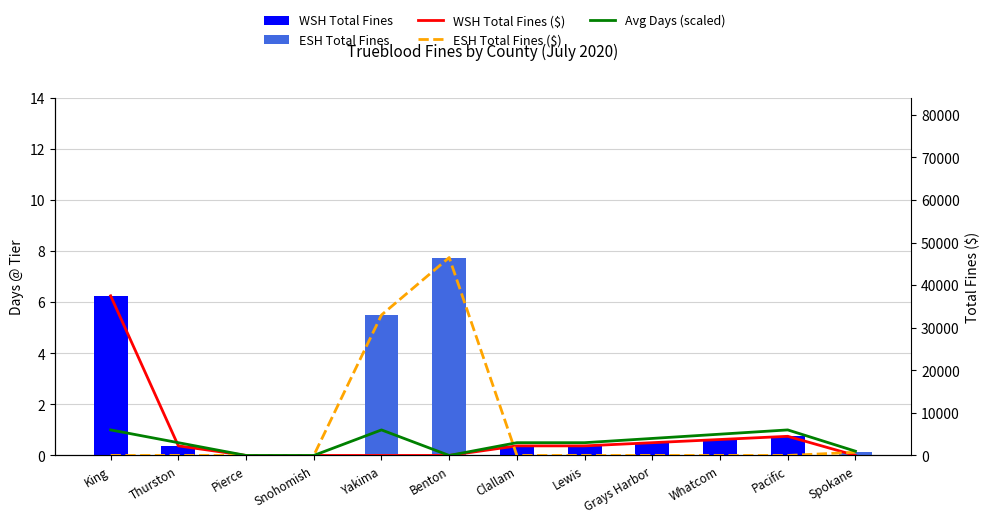

What is the difference between the second highest and second lowest values in the ESH Total Fines series?

5.5